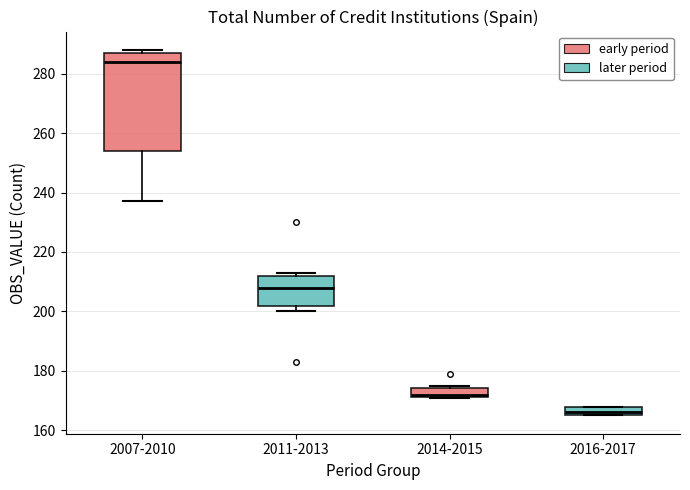

Comparing the boxes themselves (not the whiskers), which one is the tallest?

2007-2010